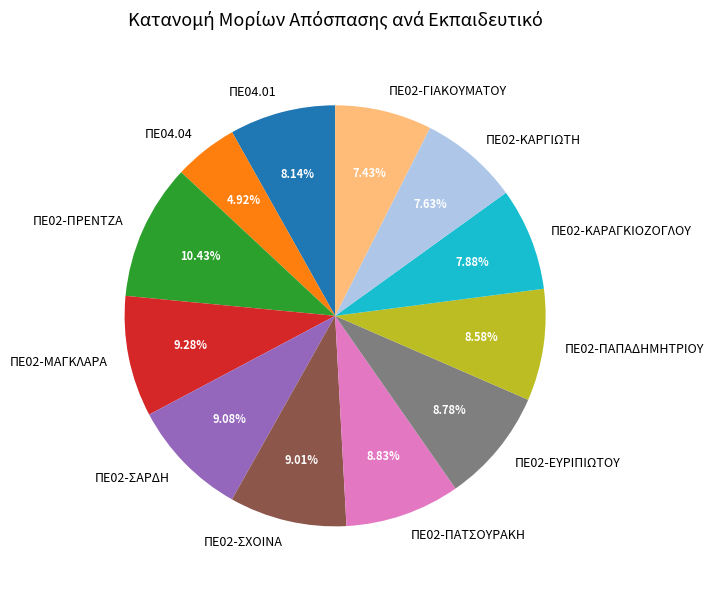

Which has a higher value, ΠΕ02-ΜΑΓΚΛΑΡΑ or ΠΕ04.01?

ΠΕ02-ΜΑΓΚΛΑΡΑ